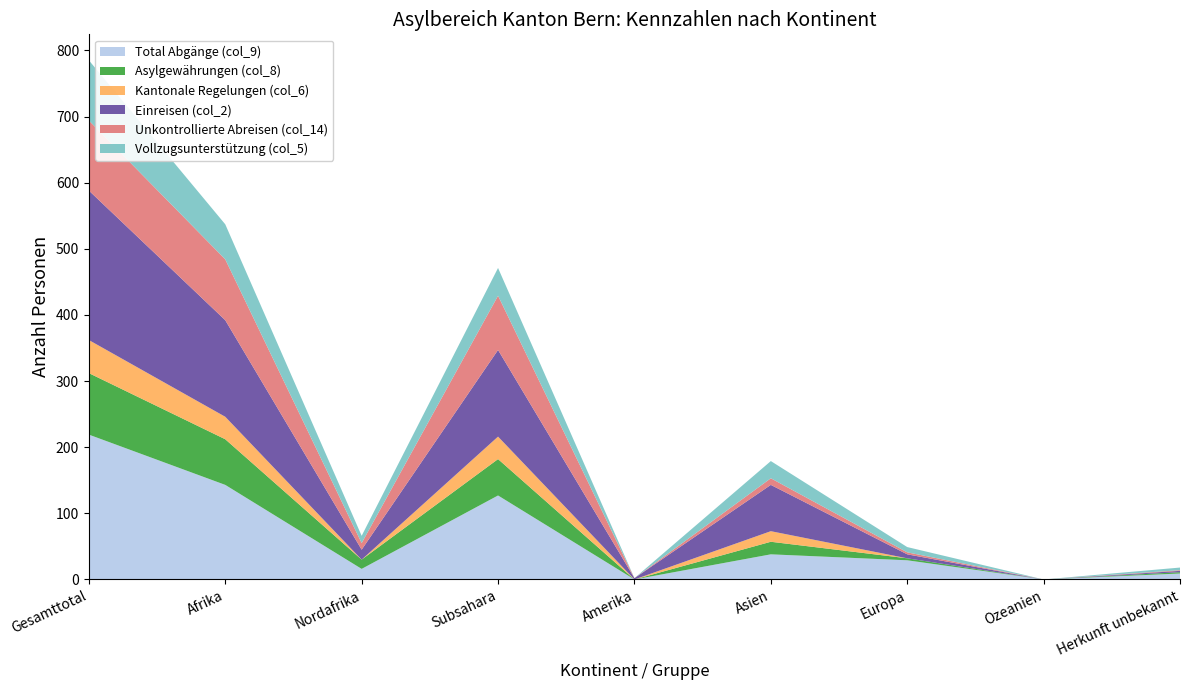

Reading right to left, extract all data points from this chart.

Total Abgänge (col_9): Herkunft unbekannt=9	Ozeanien=0	Europa=29	Asien=38	Amerika=0	Subsahara=127	Nordafrika=16	Afrika=143	Gesamttotal=219
Asylgewährungen (col_8): Herkunft unbekannt=2	Ozeanien=0	Europa=3	Asien=19	Amerika=0	Subsahara=55	Nordafrika=14	Afrika=69	Gesamttotal=93
Kantonale Regelungen (col_6): Herkunft unbekannt=0	Ozeanien=0	Europa=0	Asien=16	Amerika=0	Subsahara=34	Nordafrika=0	Afrika=34	Gesamttotal=50
Einreisen (col_2): Herkunft unbekannt=2	Ozeanien=0	Europa=6	Asien=70	Amerika=2	Subsahara=131	Nordafrika=15	Afrika=146	Gesamttotal=226
Unkontrollierte Abreisen (col_14): Herkunft unbekannt=1	Ozeanien=0	Europa=3	Asien=10	Amerika=0	Subsahara=82	Nordafrika=10	Afrika=92	Gesamttotal=106
Vollzugsunterstützung (col_5): Herkunft unbekannt=4	Ozeanien=0	Europa=8	Asien=26	Amerika=0	Subsahara=42	Nordafrika=11	Afrika=53	Gesamttotal=91